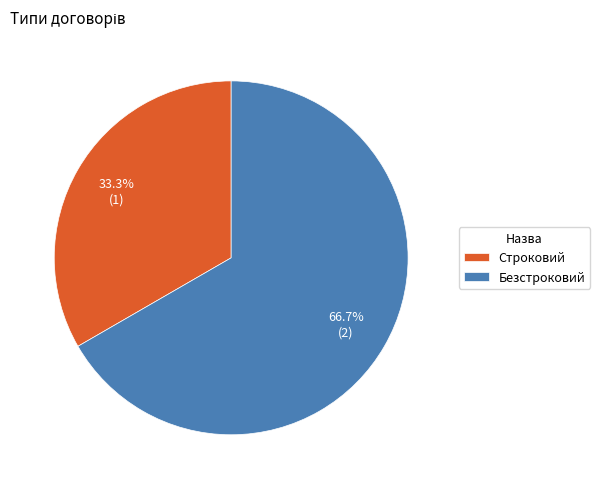

How many segments does this pie chart have?

2